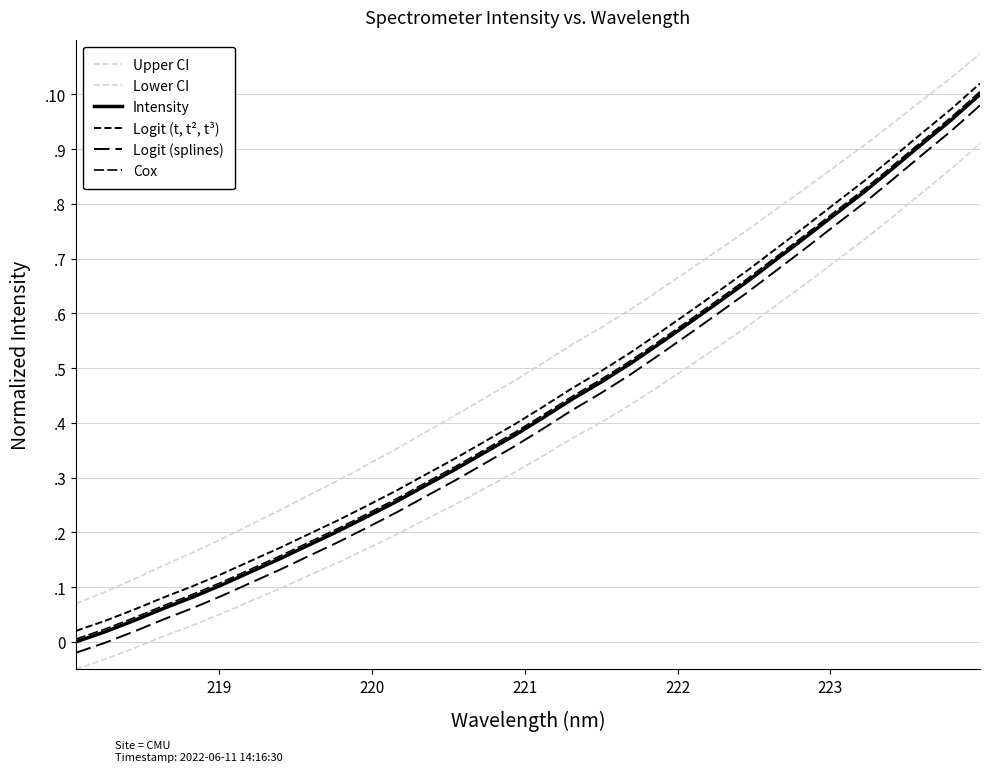

Does the chart display data point markers on the line(s)?

No